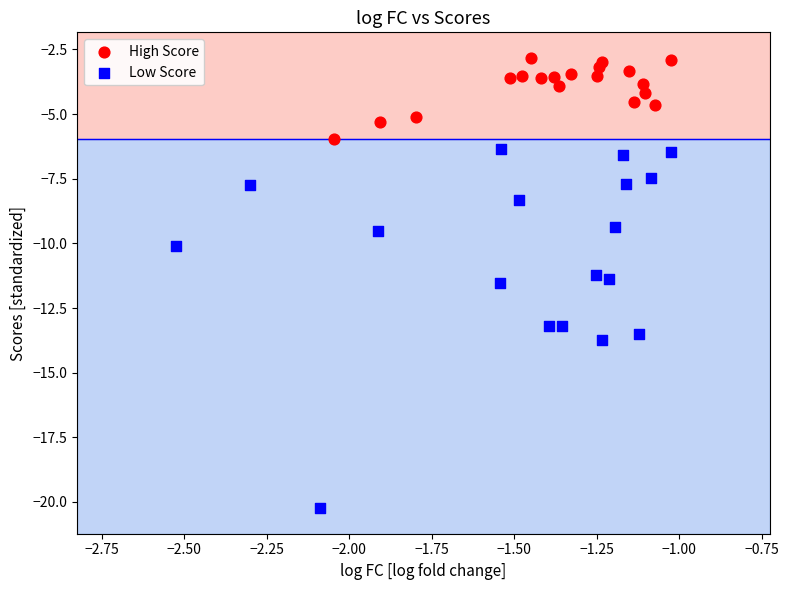

Which series reaches the maximum Y coordinate?

High Score